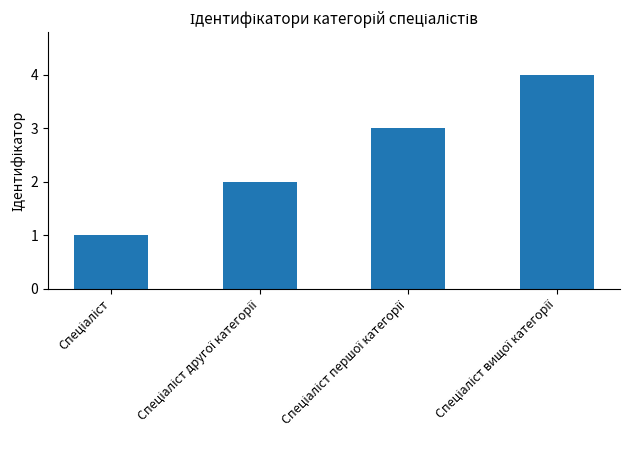

How many categories are shown in the chart?

4